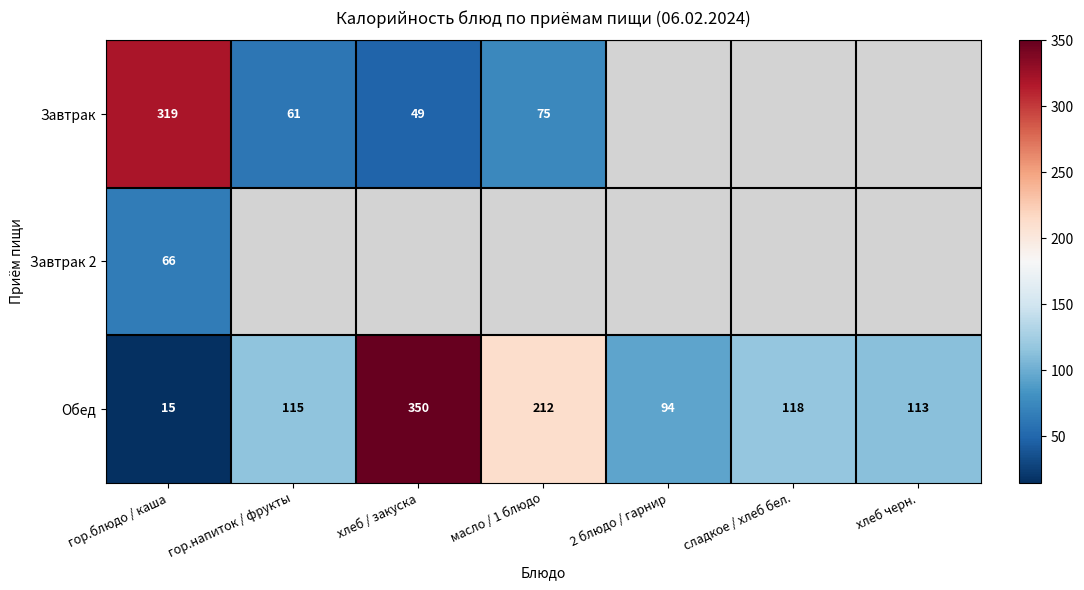

Is the value of Завтрак at масло / 1 блюдо greater than the value of Завтрак 2 at гор.блюдо / каша?

Yes